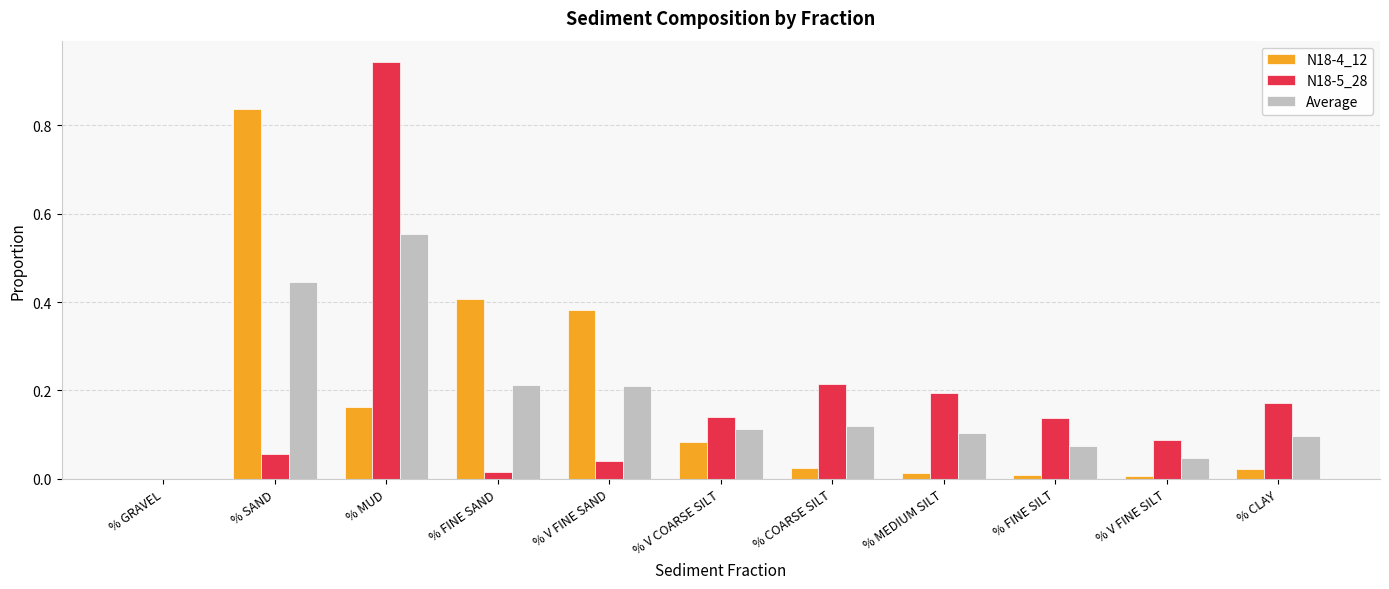

True or false: N18-5_28 has a value of 0.0 at % V FINE SAND.

True